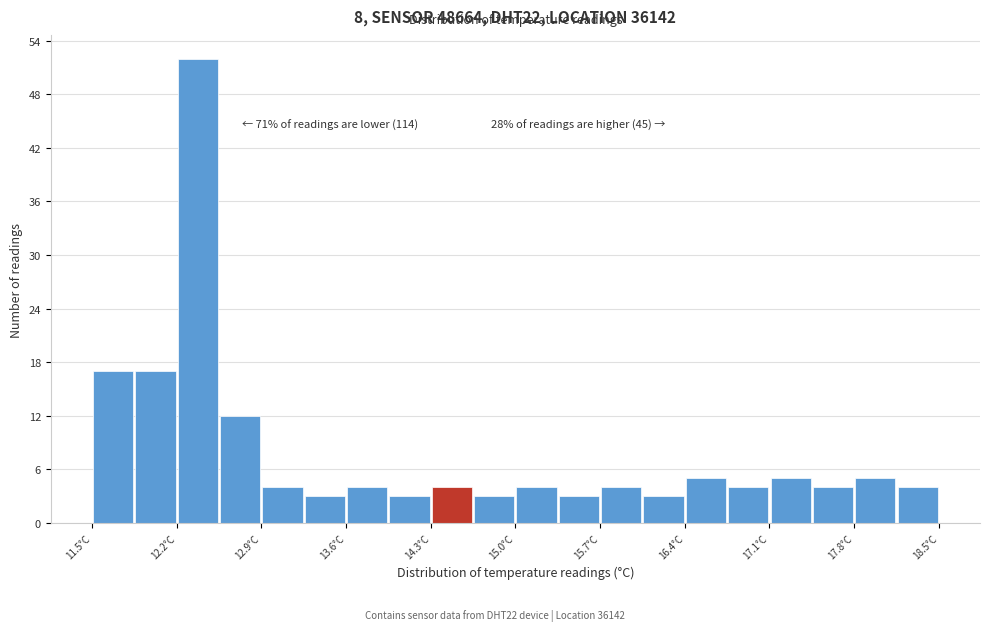

Around what value on the x-axis is the tallest bar? Give the approximate position of its centre, as read against the axis.

12.4